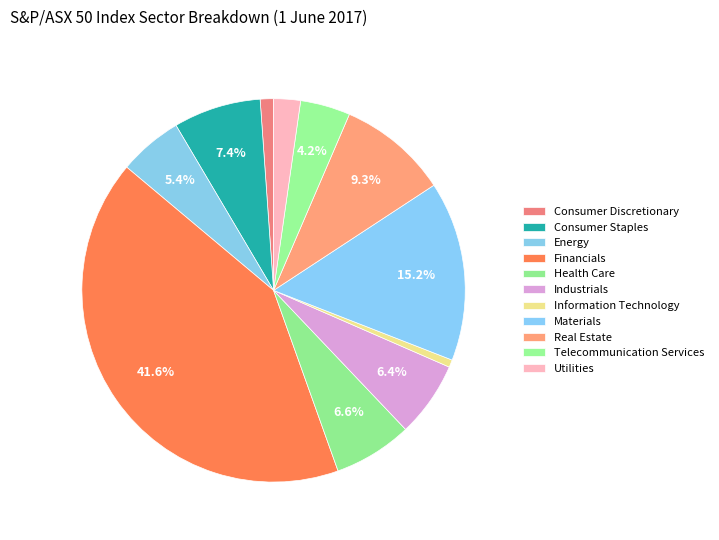

Is it true that Consumer Staples is 13% of the pie?

False